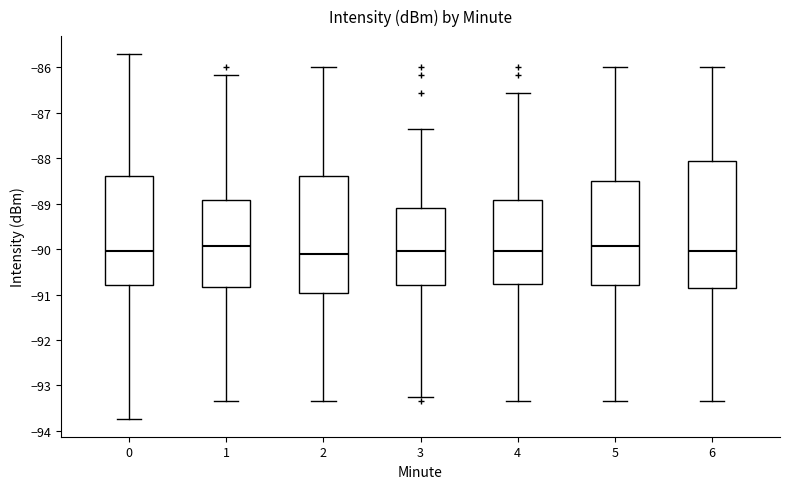

Reading left to right, read every box against the y-axis: the position of its median line, the range the box covers, and the ends of its whiskers. The values are not printed on the chart, so give them approximately, as read against the axis.

0: median -90.0, box -90.8 to -88.4, whiskers -93.7 to -85.7
1: median -89.9, box -90.8 to -88.9, whiskers -93.3 to -86.2
2: median -90.1, box -91.0 to -88.4, whiskers -93.3 to -86.0
3: median -90.0, box -90.8 to -89.1, whiskers -93.3 to -87.4
4: median -90.0, box -90.8 to -88.9, whiskers -93.3 to -86.6
5: median -89.9, box -90.8 to -88.5, whiskers -93.3 to -86.0
6: median -90.0, box -90.8 to -88.1, whiskers -93.3 to -86.0